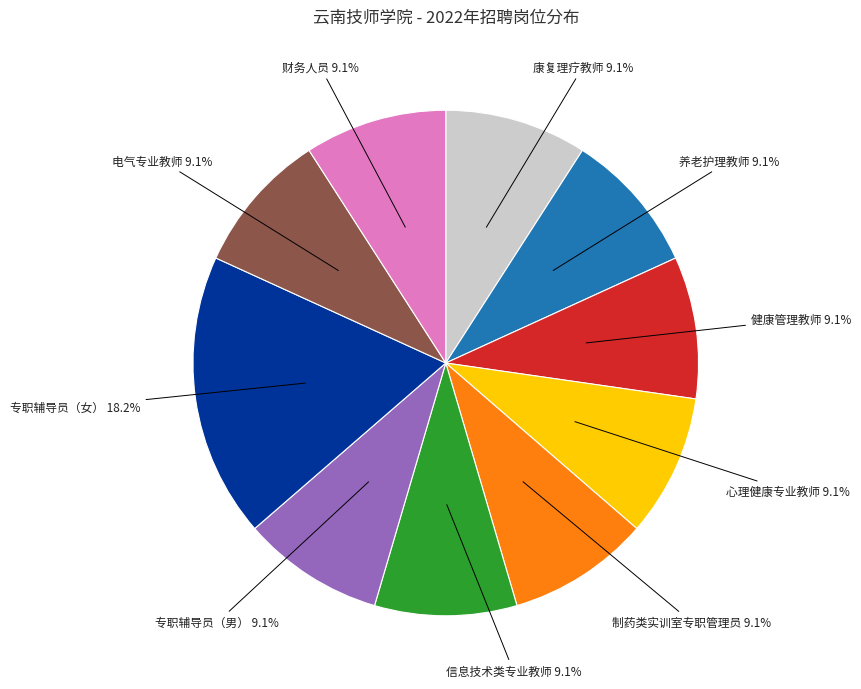

To the nearest percent, what is the average slice percentage?

10%